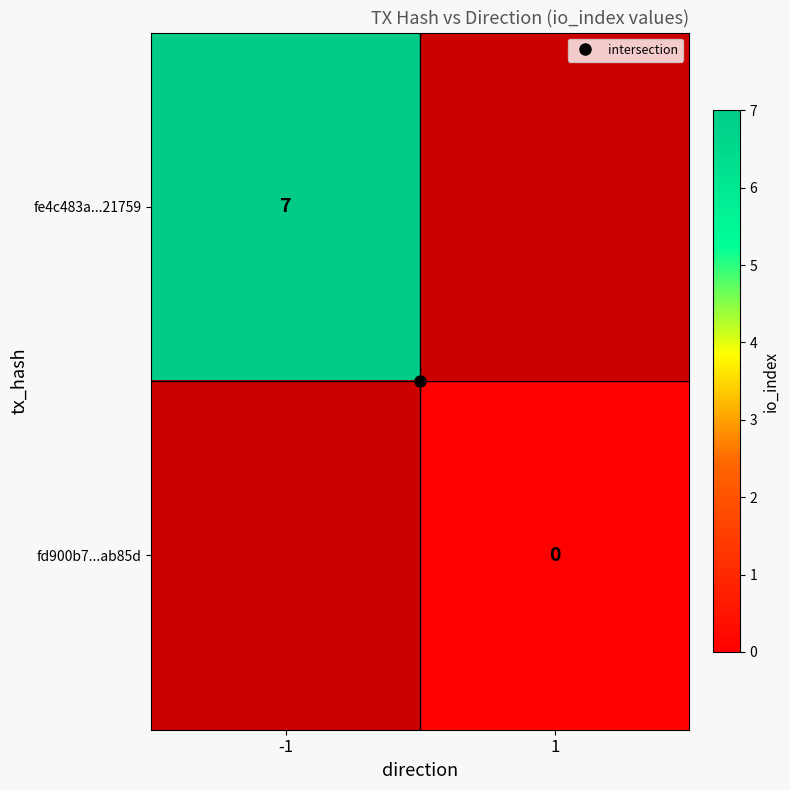

At how many categories does at least one series exceed 5?

1